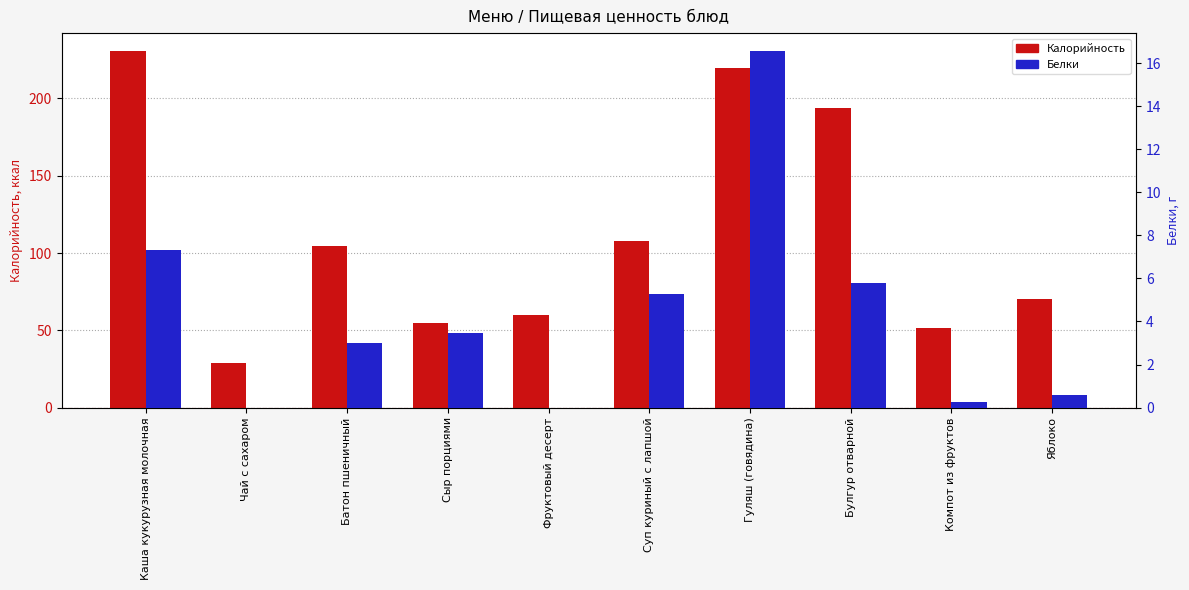

At which category is the sum across all series the highest?

Каша кукурузная молочная